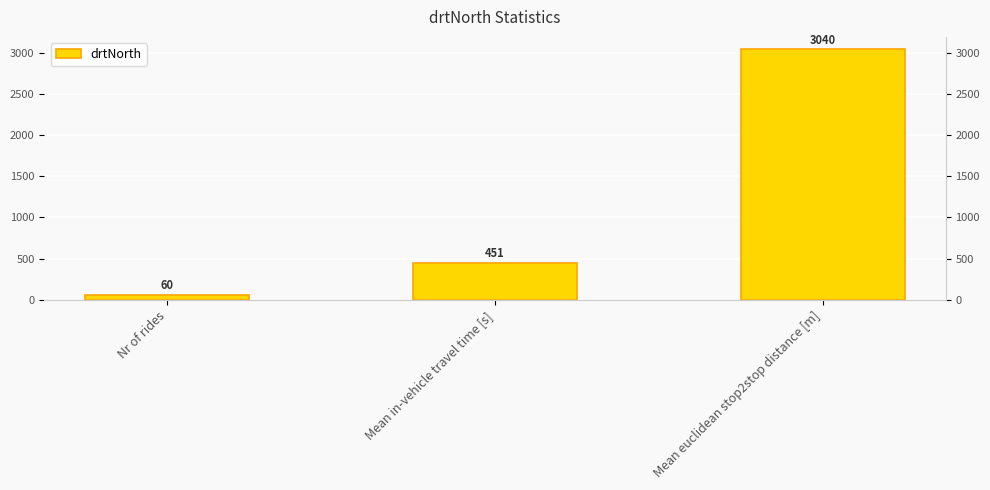

Reading left to right, extract all data points from this chart.

60	451	3040